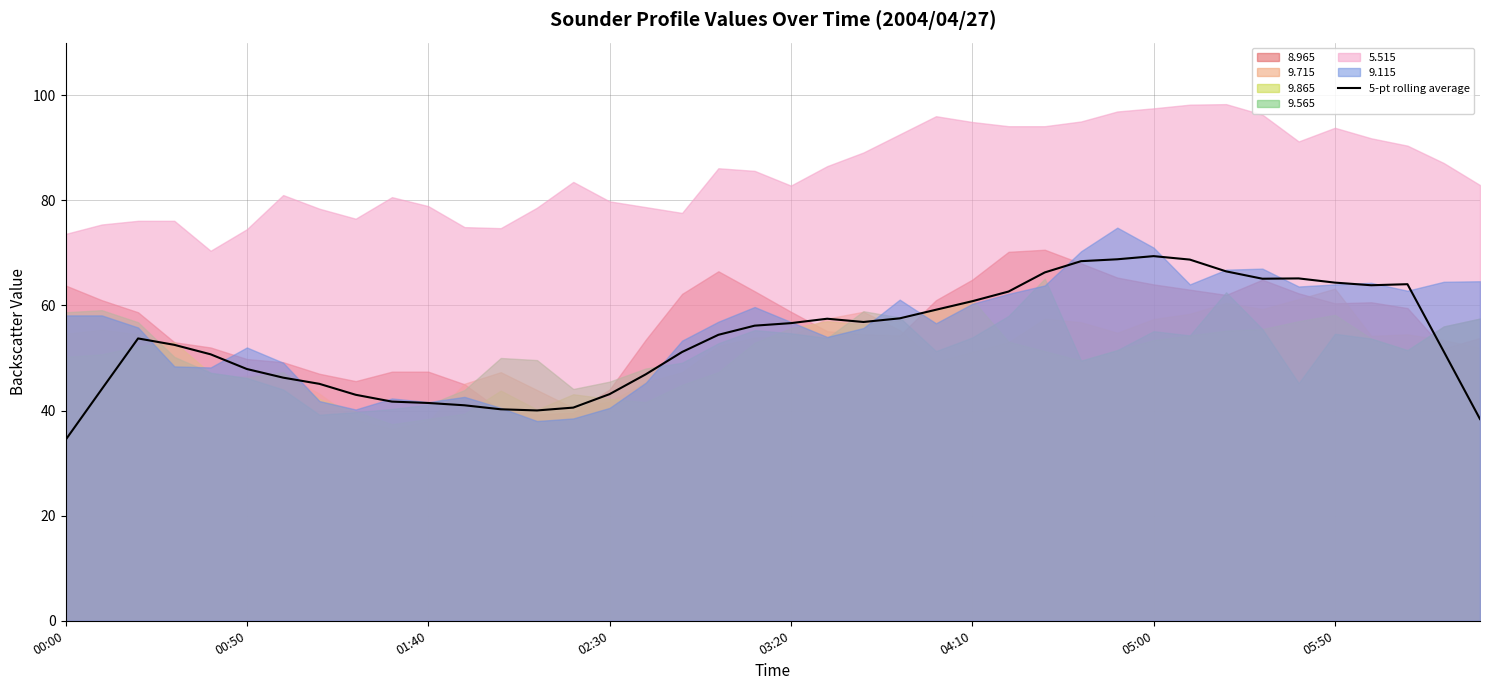

Is it true that the value at 27 is 17.5?

False